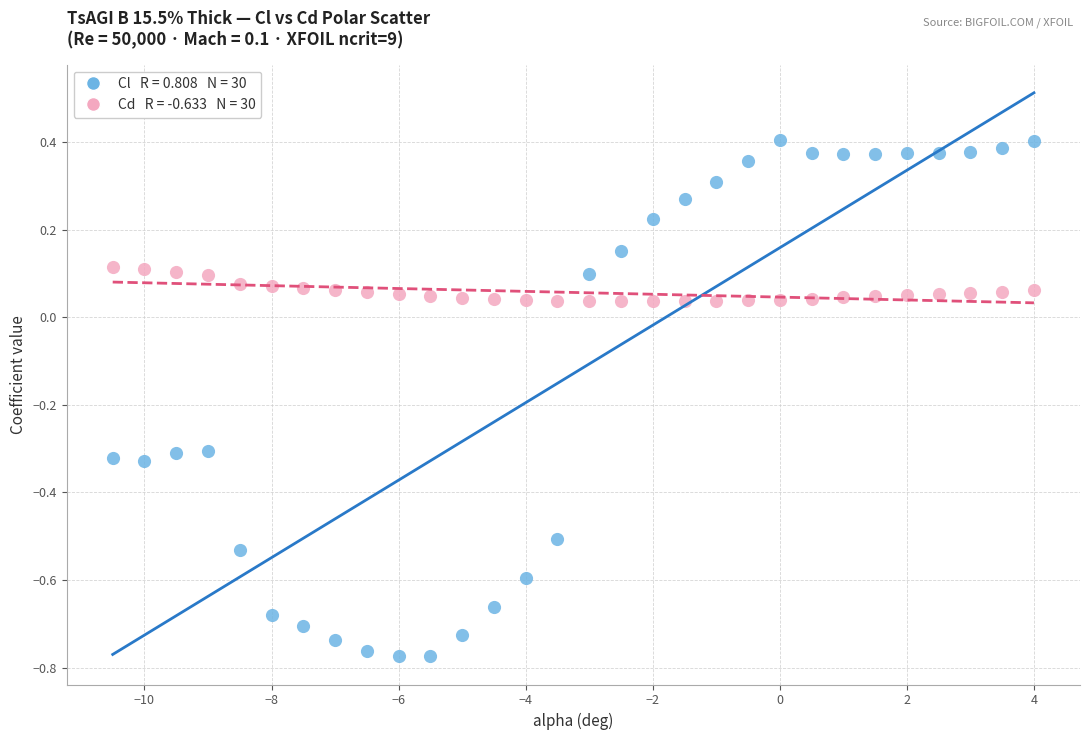

Across all data points, what is the range of Y values (max minus min)?

1.2